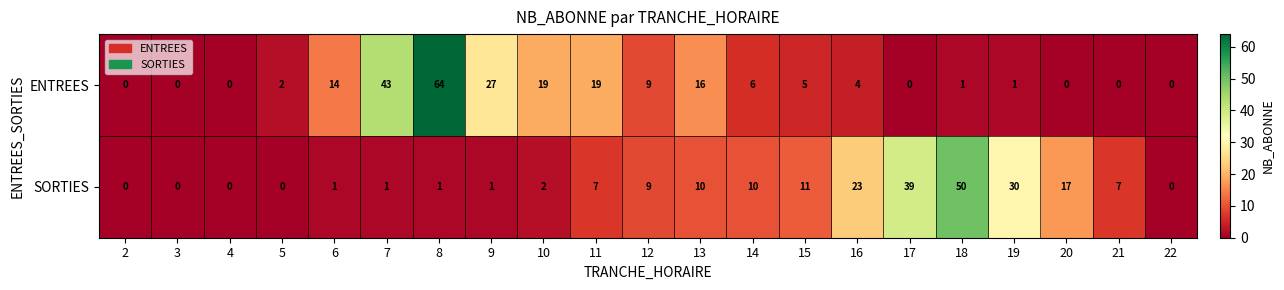

What is the greatest value displayed?

64